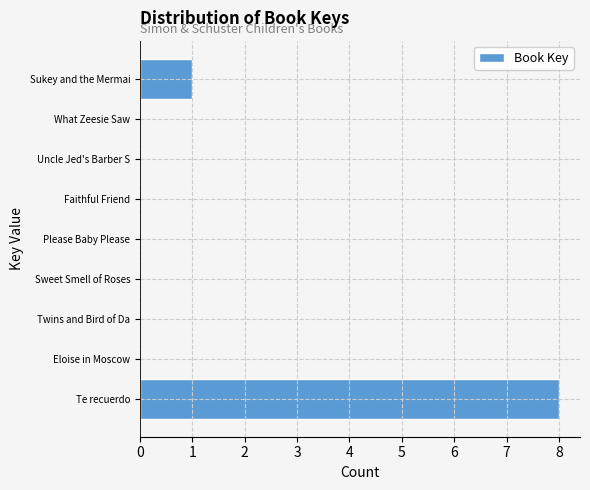

Which category has the highest value across all series?

Te recuerdo